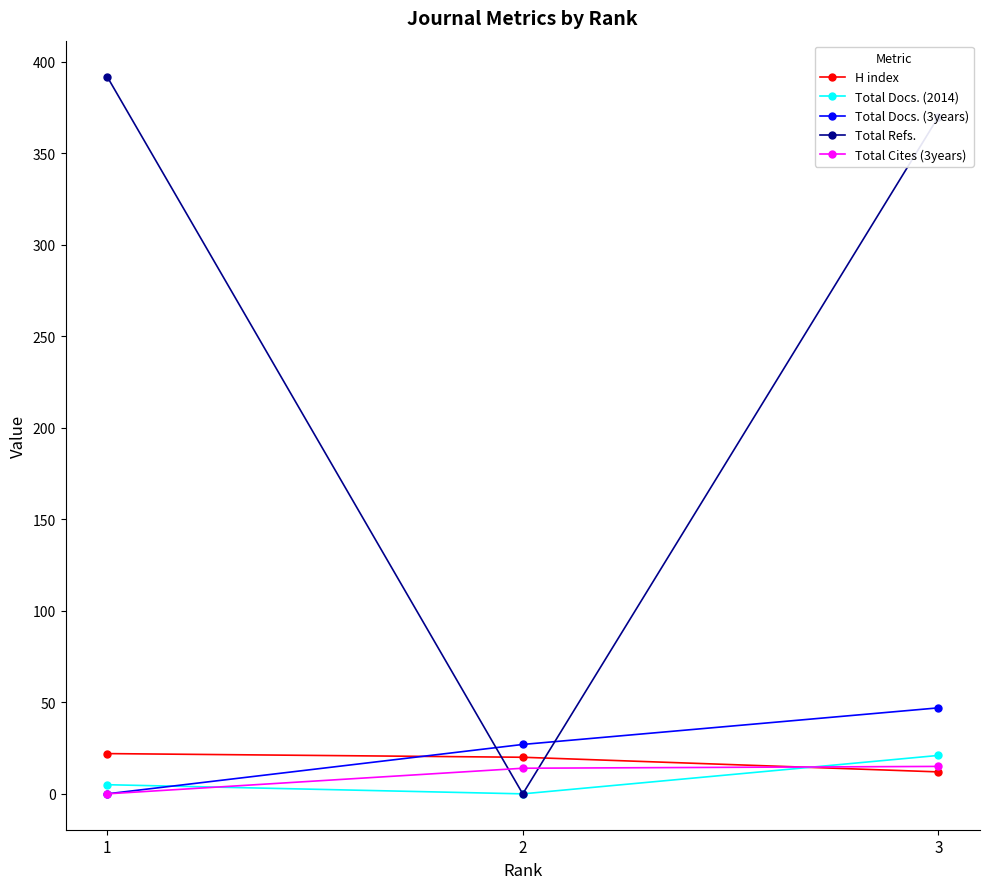

Which category has the lowest value in the Total Docs. (3years) series?

1